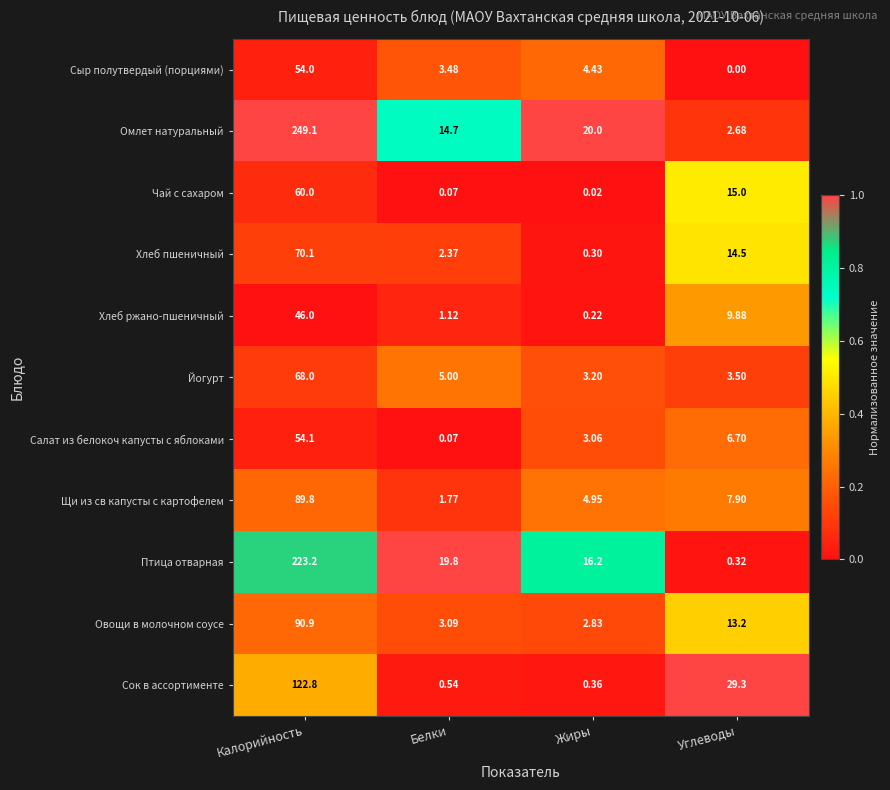

Which category has the highest value in the Хлеб ржано-пшеничный series?

Калорийность